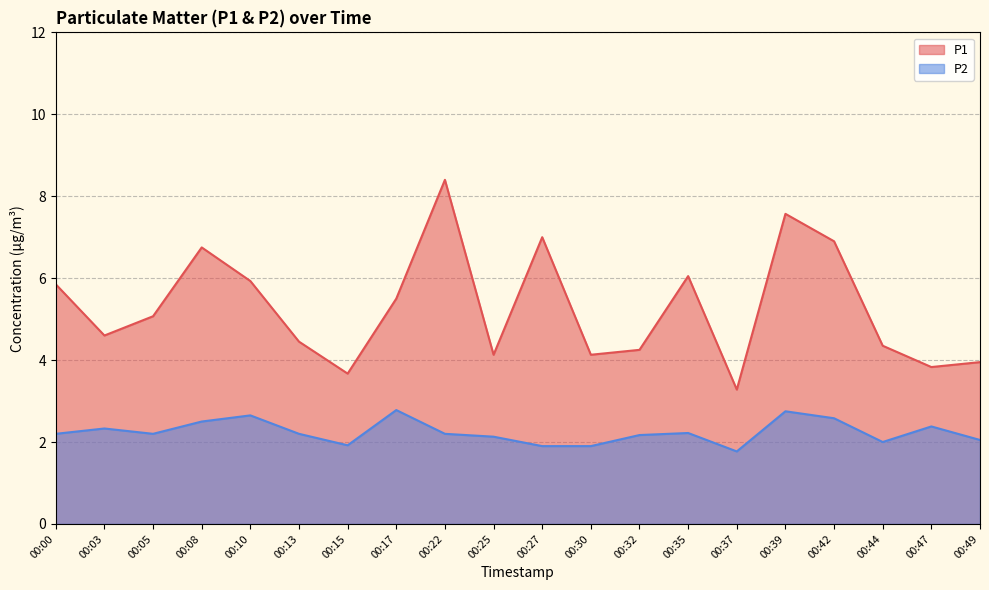

Which series has the largest total across all categories?

P1